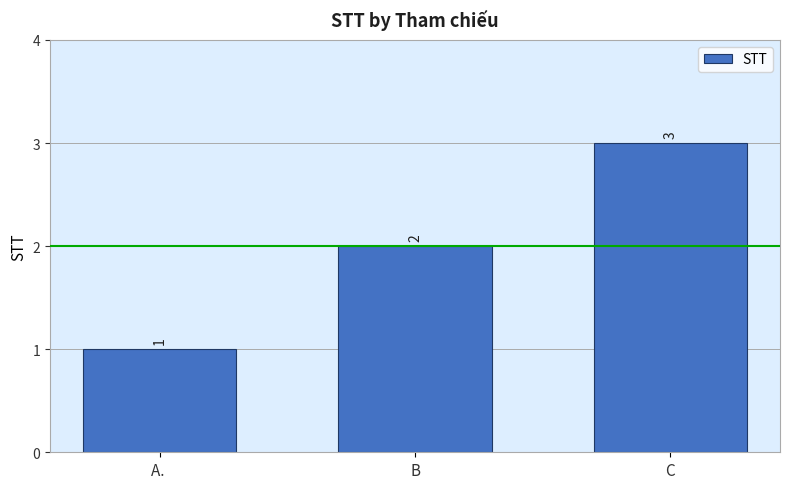

What is the label of the 2nd bar from the right?

B